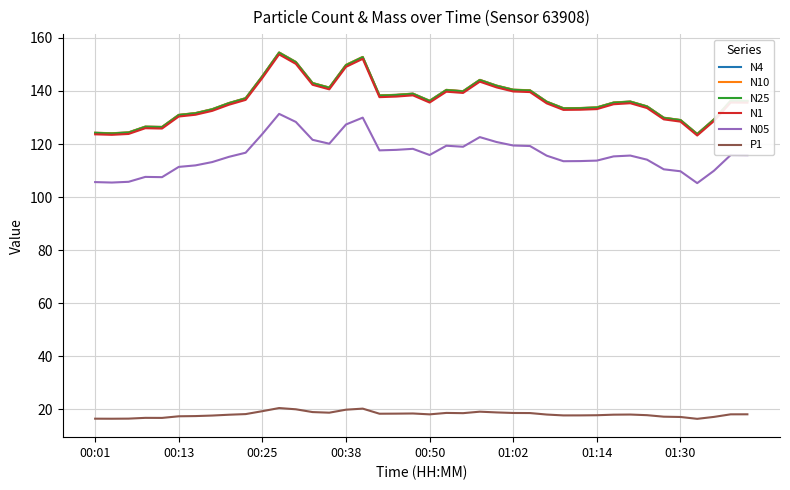

True or false: N10 and N1 cross at least once.

False